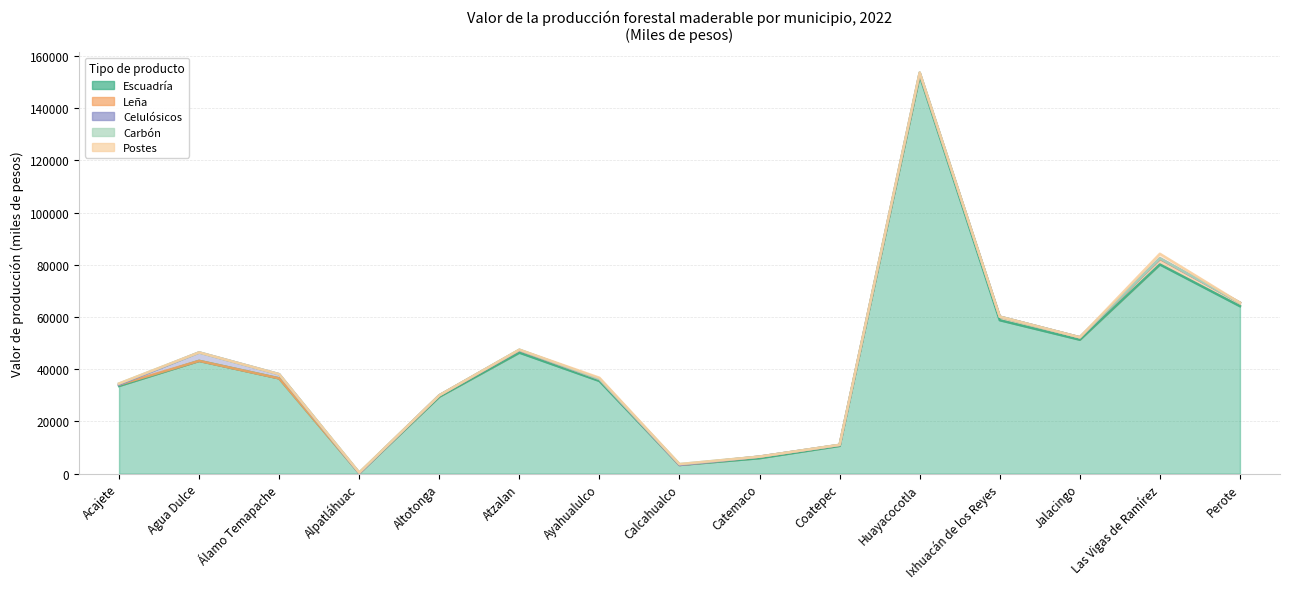

Reading left to right, extract all data points from this chart.

Escuadría: Acajete=33588.4	Agua Dulce=43200.0	Álamo Temapache=36493.7	Alpatláhuac=210.2	Altotonga=29478.1	Atzalan=46353.0	Ayahualulco=35498.0	Calcahualco=3332.0	Catemaco=5937.5	Coatepec=10662.0	Huayacocotla=152557.1	Ixhuacán de los Reyes=58780.5	Jalacingo=51304.5	Las Vigas de Ramírez=80121.9	Perote=64148.8
Leña: Acajete=500.3	Agua Dulce=0.0	Álamo Temapache=0.0	Alpatláhuac=7.0	Altotonga=503.5	Atzalan=978.7	Ayahualulco=740.3	Calcahualco=10.4	Catemaco=591.9	Coatepec=335.6	Huayacocotla=642.1	Ixhuacán de los Reyes=1343.0	Jalacingo=915.7	Las Vigas de Ramírez=2113.3	Perote=1314.3
Celulósicos: Acajete=0.0	Agua Dulce=3240.0	Álamo Temapache=1598.4	Alpatláhuac=0.0	Altotonga=16.6	Atzalan=24.0	Ayahualulco=45.0	Calcahualco=0.0	Catemaco=0.0	Coatepec=0.0	Huayacocotla=334.8	Ixhuacán de los Reyes=5.1	Jalacingo=0.0	Las Vigas de Ramírez=229.6	Perote=0.0
Carbón: Acajete=411.2	Agua Dulce=0.0	Álamo Temapache=0.0	Alpatláhuac=186.2	Altotonga=13.8	Atzalan=134.7	Ayahualulco=0.0	Calcahualco=322.2	Catemaco=0.0	Coatepec=58.6	Huayacocotla=96.0	Ixhuacán de los Reyes=0.0	Jalacingo=0.0	Las Vigas de Ramírez=0.0	Perote=0.0
Postes: Acajete=19.2	Agua Dulce=0.0	Álamo Temapache=0.0	Alpatláhuac=0.0	Altotonga=0.0	Atzalan=0.0	Ayahualulco=448.5	Calcahualco=0.0	Catemaco=0.0	Coatepec=0.0	Huayacocotla=0.0	Ixhuacán de los Reyes=0.0	Jalacingo=0.0	Las Vigas de Ramírez=1757.5	Perote=0.0